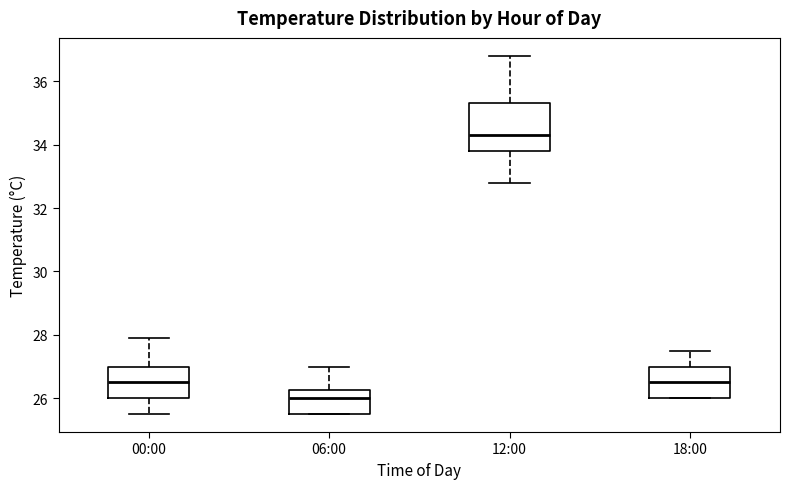

Which box is the tallest, from its lower edge to its upper edge?

12:00